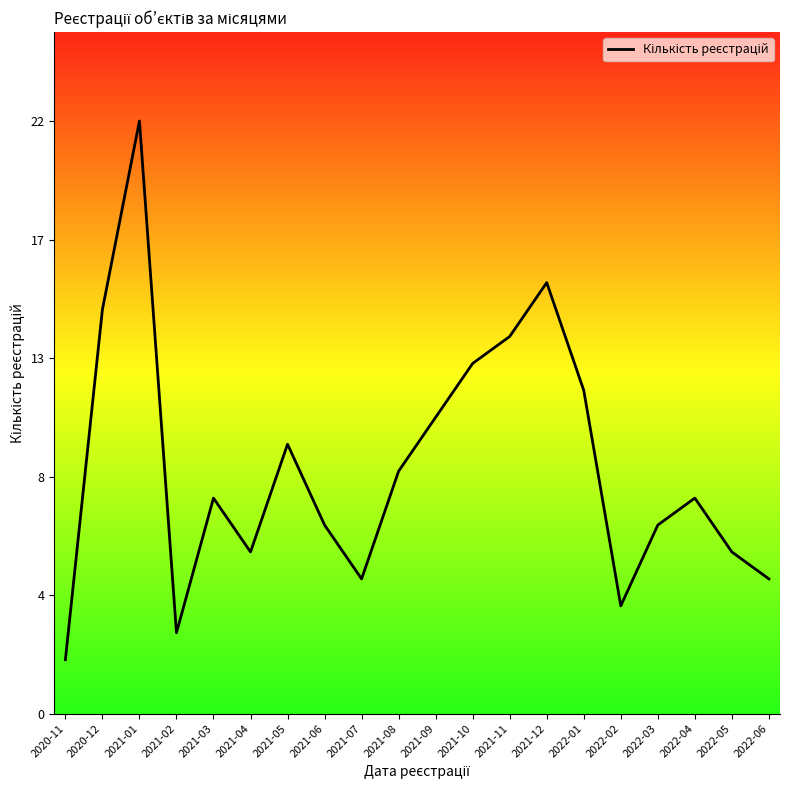

What is the minimum value shown in the chart?

2